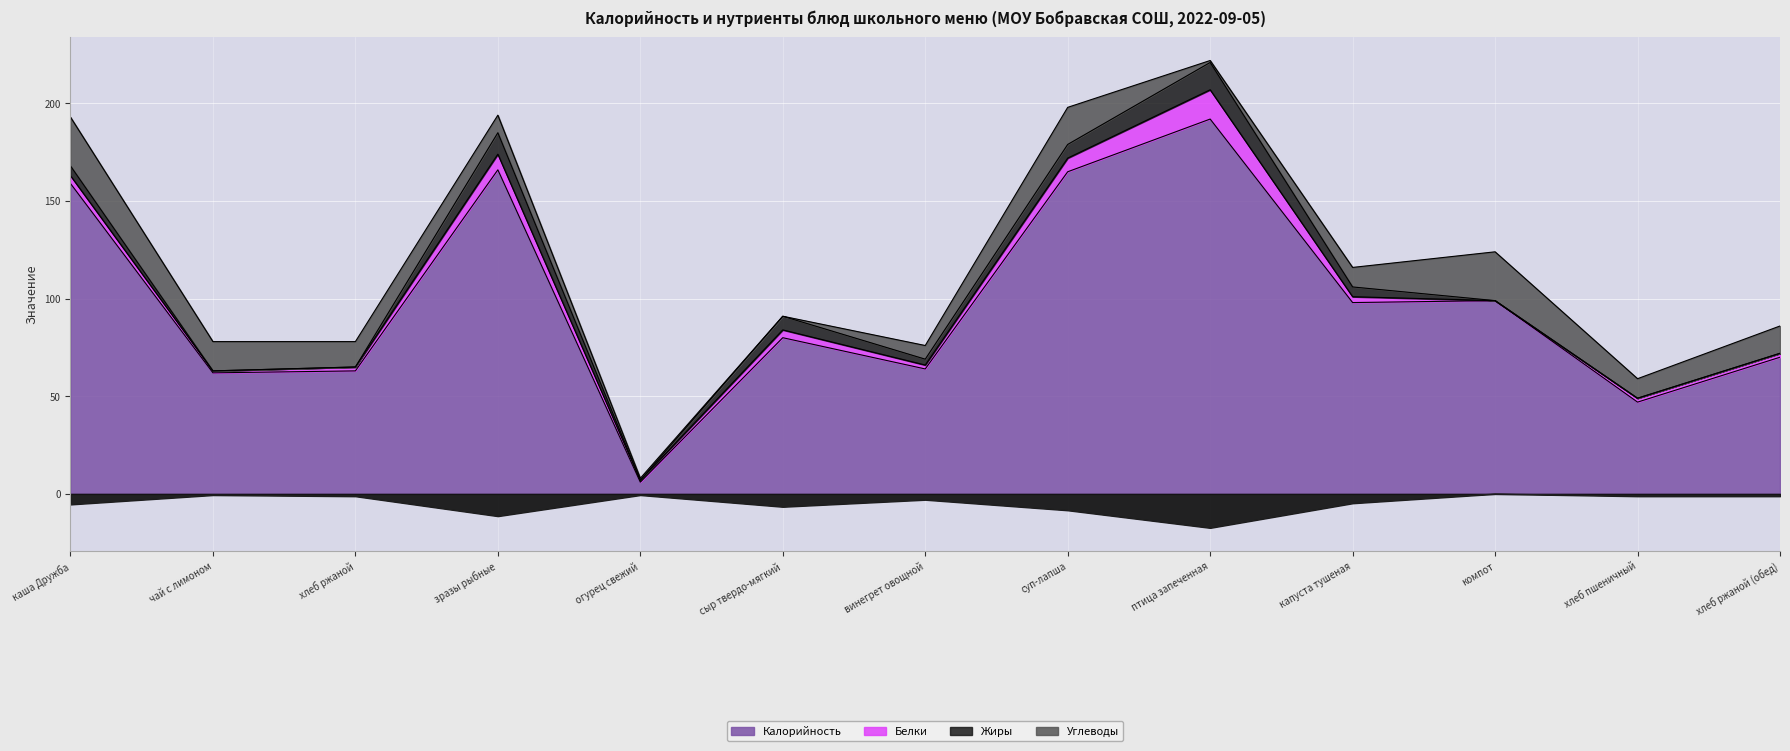

True or false: Калорийность and Жиры cross at least once.

False